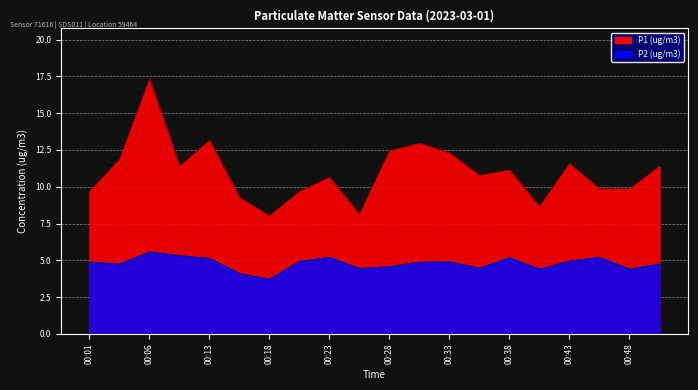

Which category has the lowest value in the P2 (ug/m3) series?

00:18